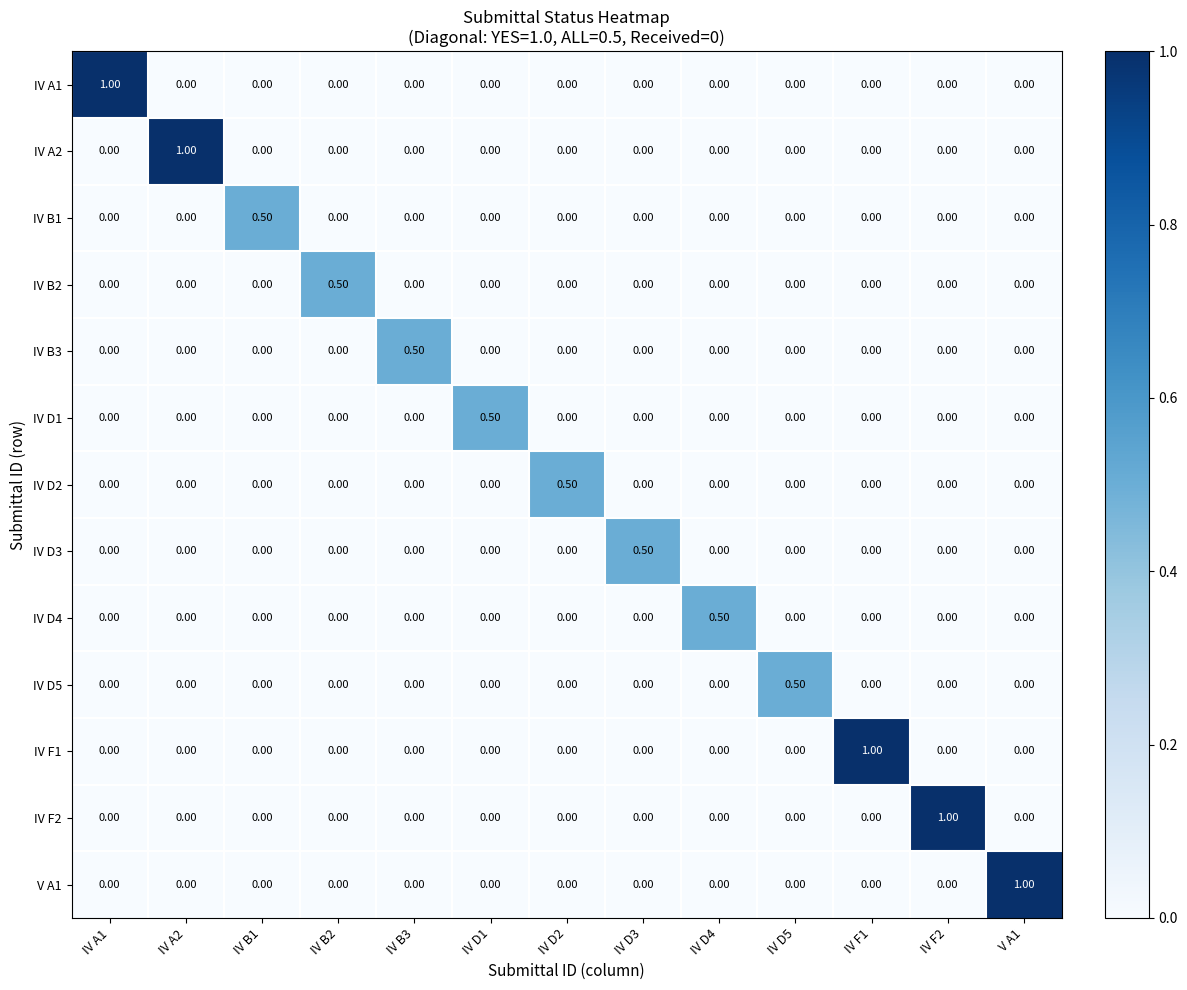

Is the value of IV F2 at IV F2 greater than the value of IV D4 at IV A2?

Yes